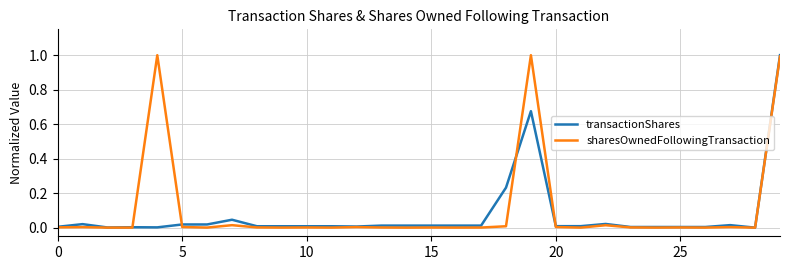

Does the chart display data point markers on the line(s)?

No